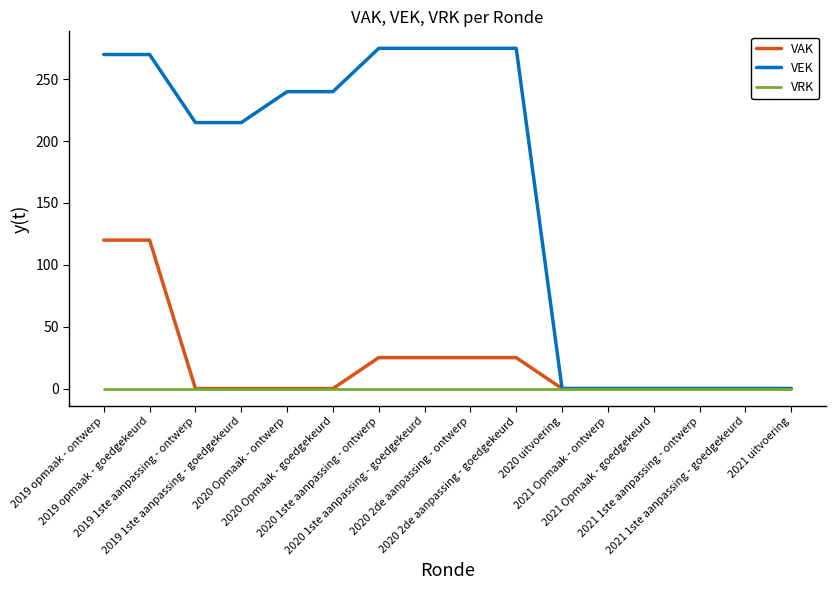

List the series in order of their peak value, lowest first.

VRK, VAK, VEK